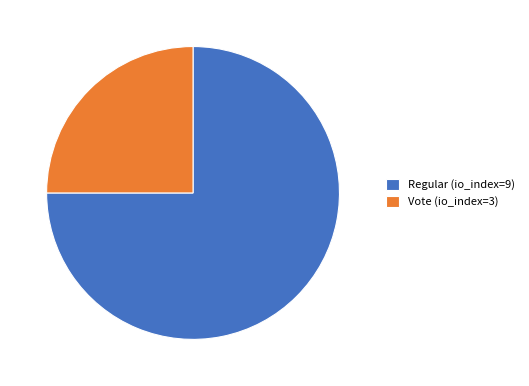

Rank the categories by value from highest to lowest.

Regular (io_index=9), Vote (io_index=3)